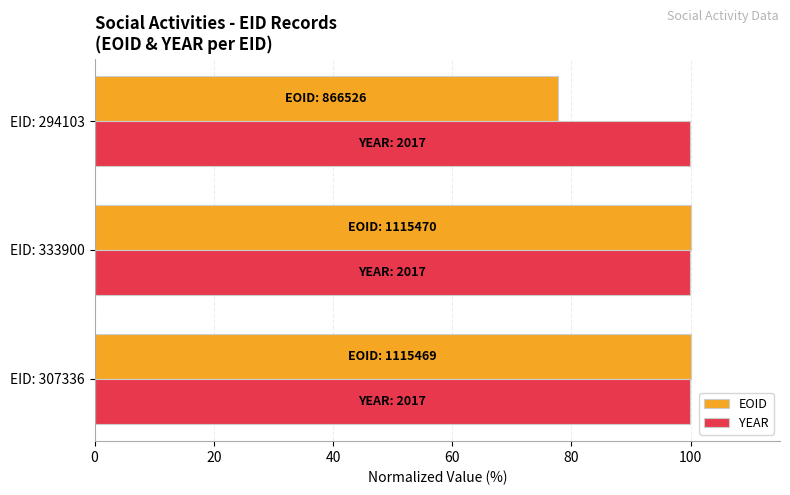

At which category does the chart reach its minimum across all series?

EID: 294103